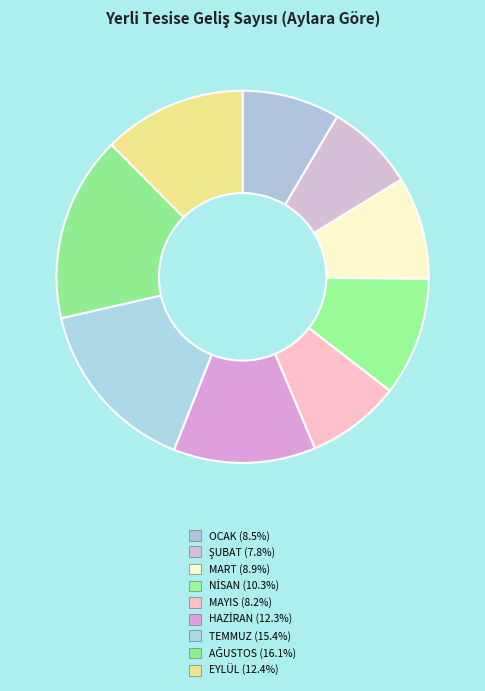

What percentage is the HAZİRAN slice, to the nearest percent?

12%